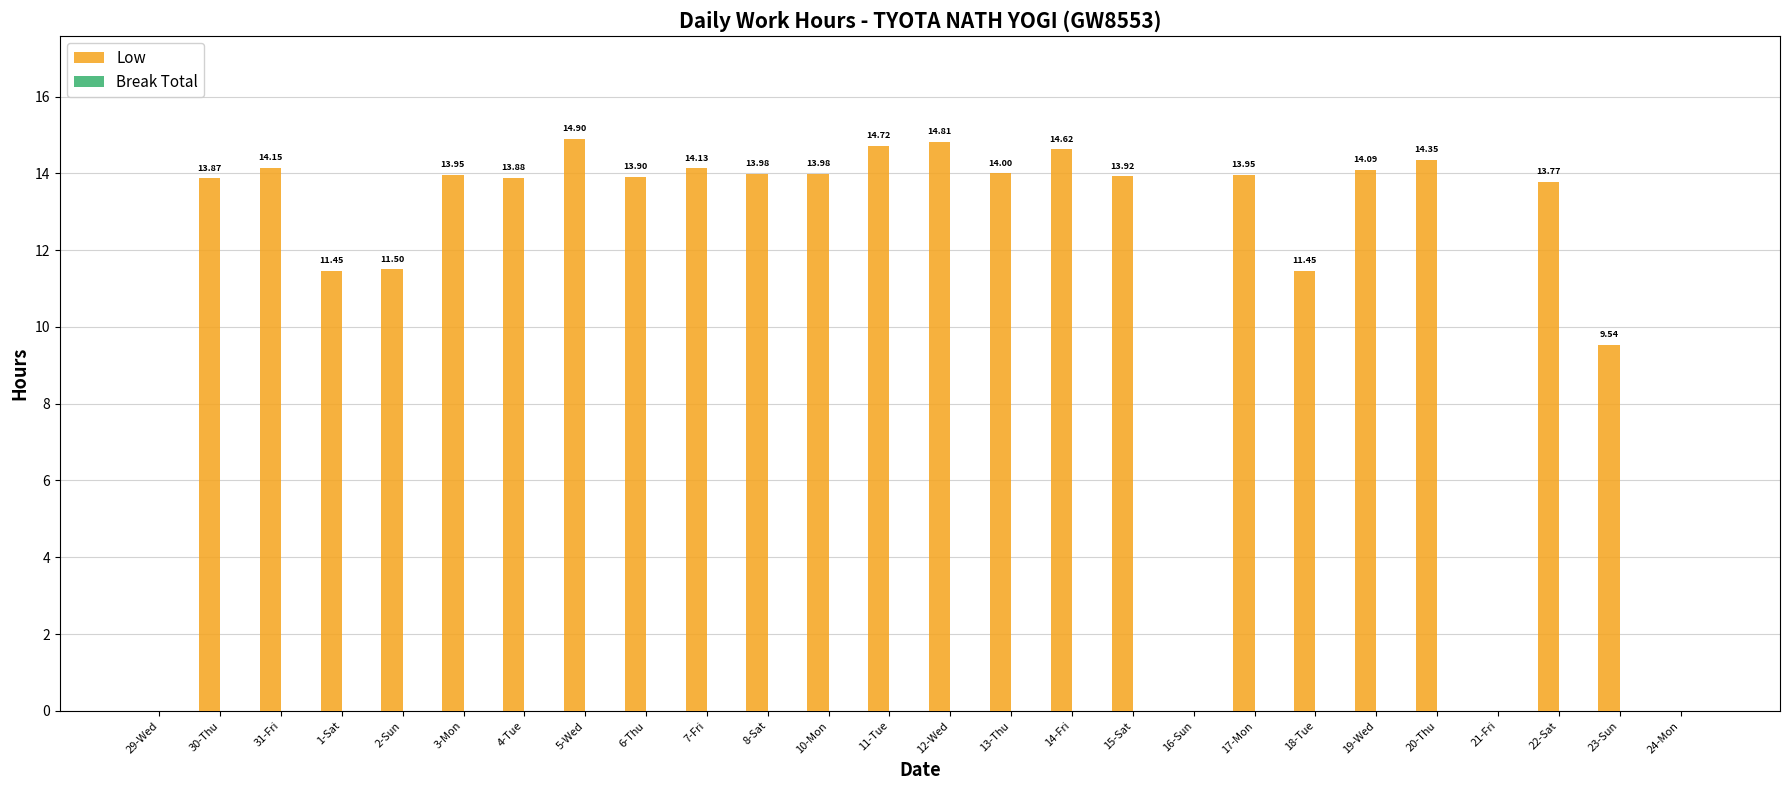

Which has a higher value, 15-Sat or 1-Sat?

15-Sat